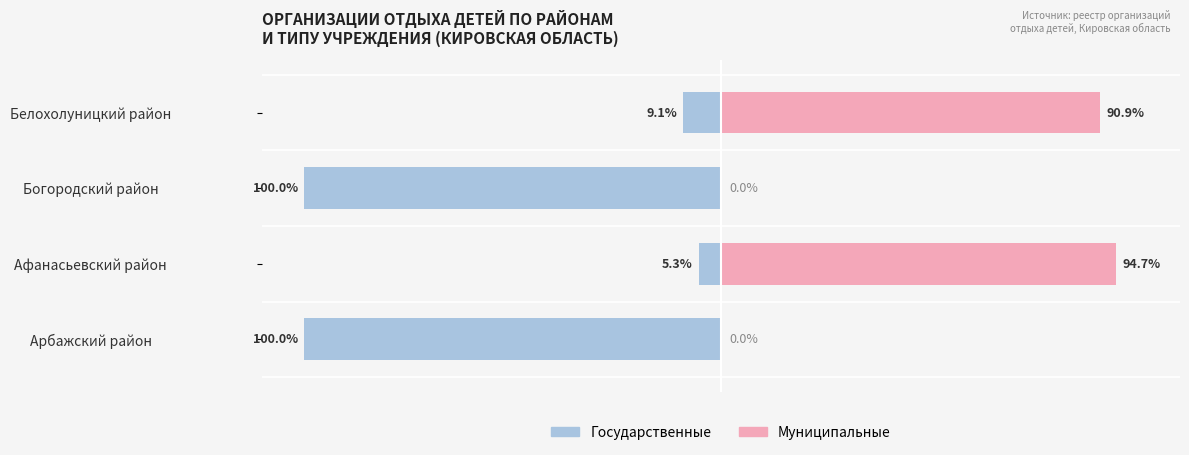

What is the total value across all series at −125?

-100.0